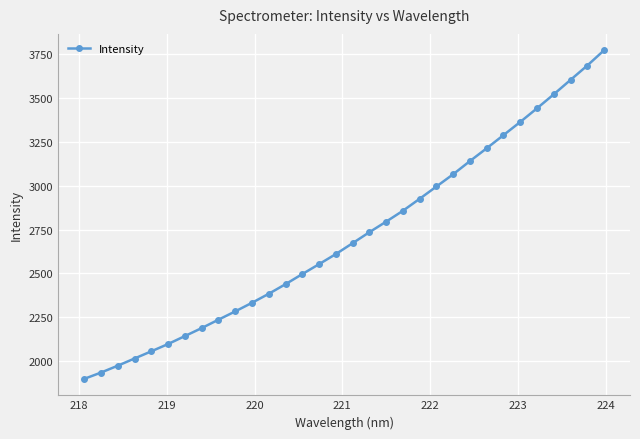

What is the maximum value shown in the chart?

3770.7